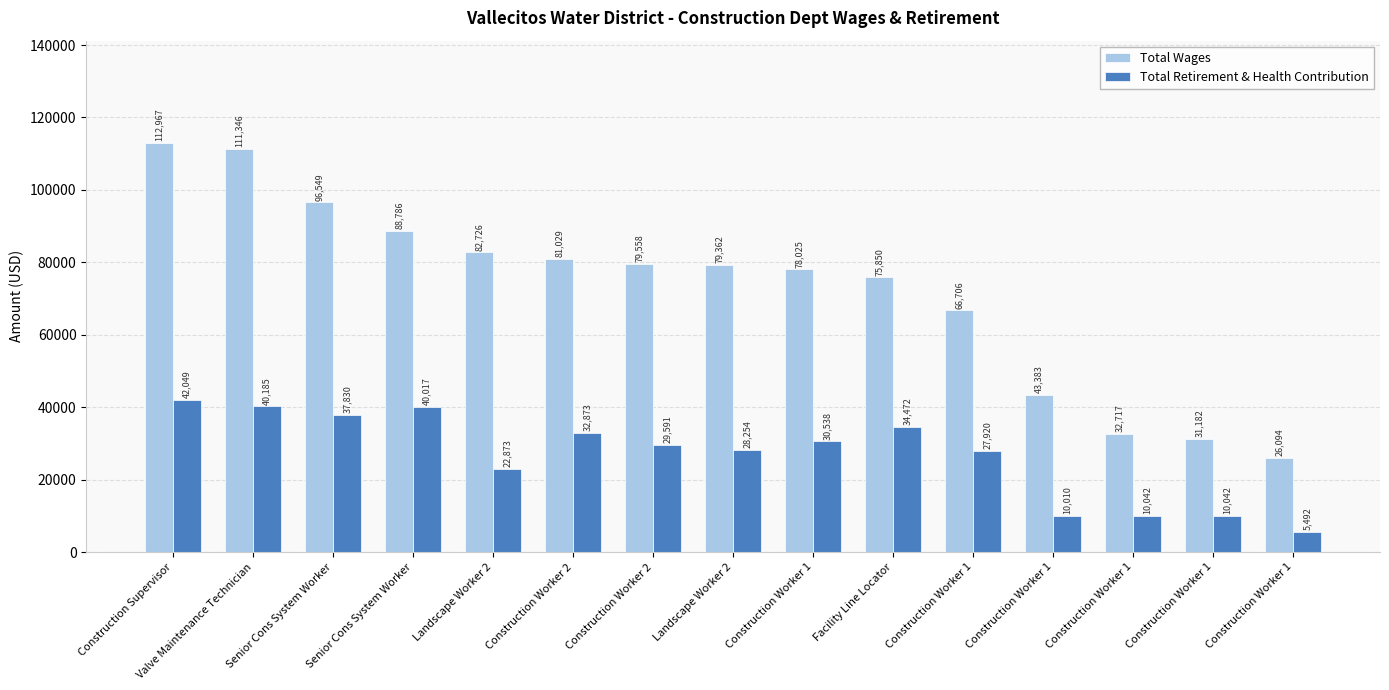

What is the label of the 7th bar from the left?

Construction Worker 2